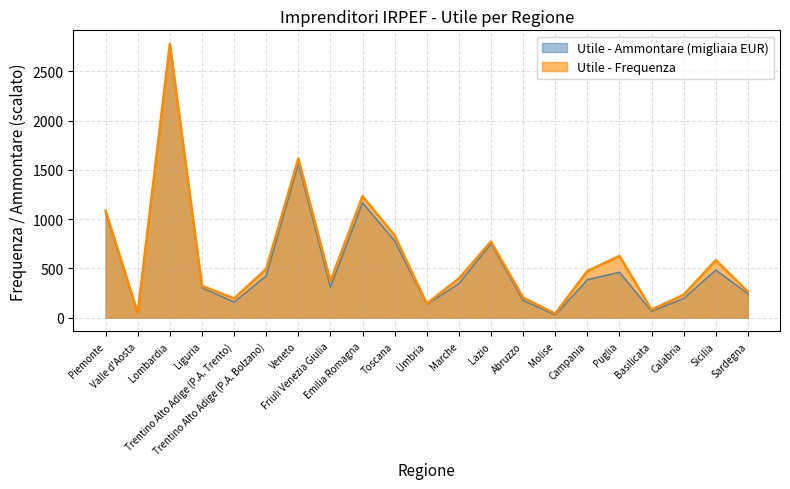

Where is Utile - Ammontare (migliaia EUR) nearest to the value 1401?

Veneto